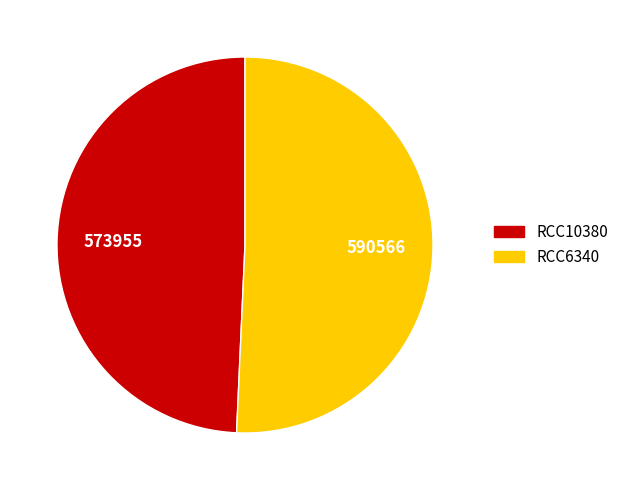

What is the largest slice in the pie chart?

RCC6340